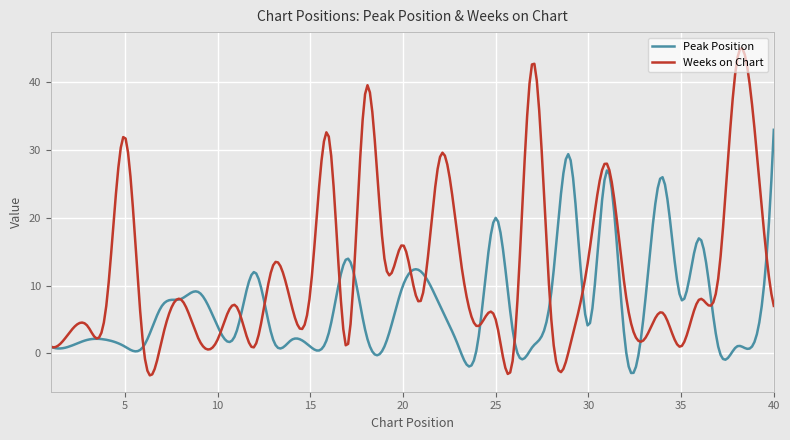

At how many categories does at least one series exceed 42?

7